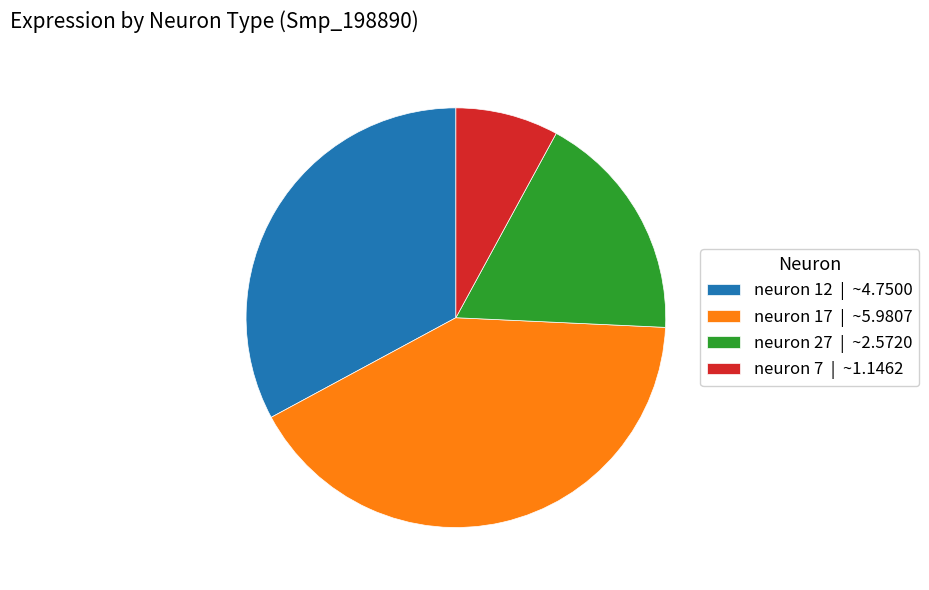

Is it true that neuron 27 | ~2.5720 is 32% of the pie?

False